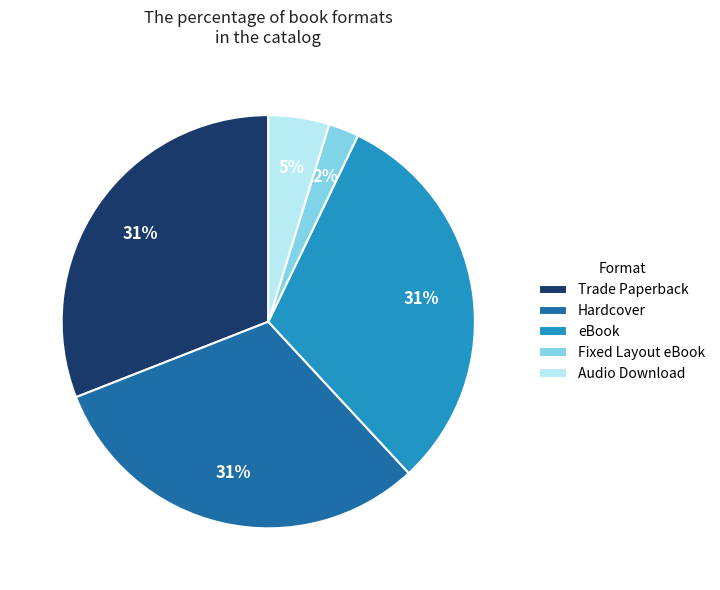

To the nearest percent, what percentage of the pie is Hardcover?

31%